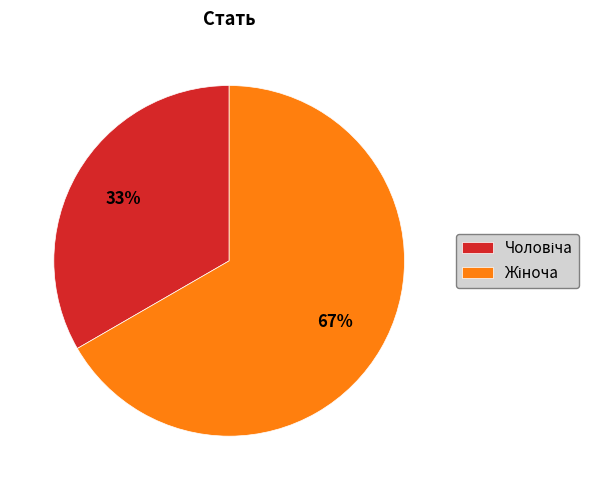

How many segments does this pie chart have?

2